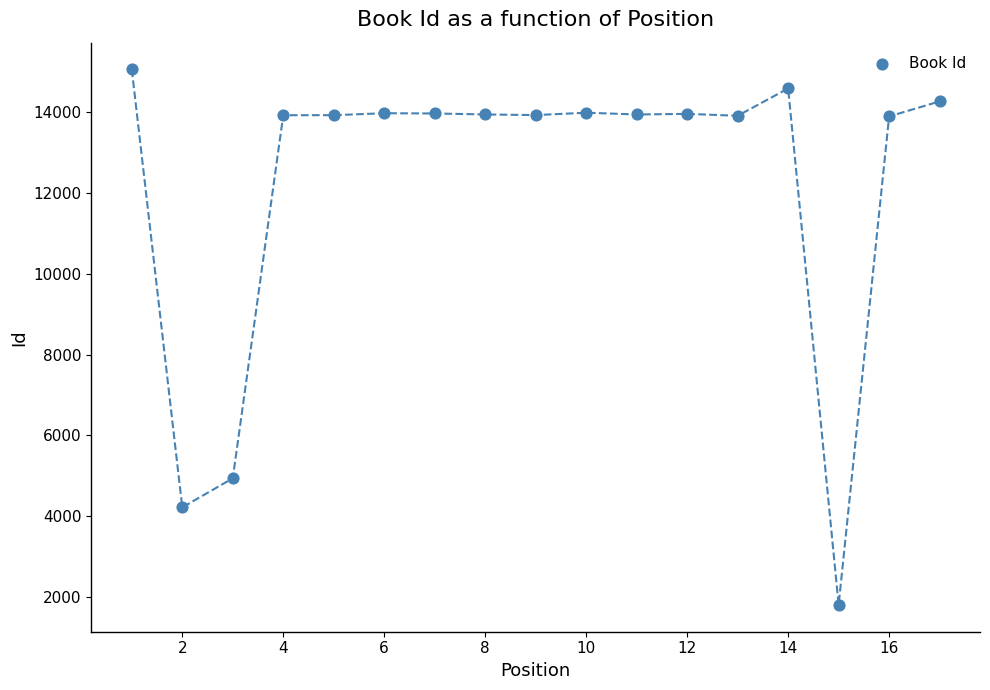

What Y value in the scatter plot is closest to 8429?

4936